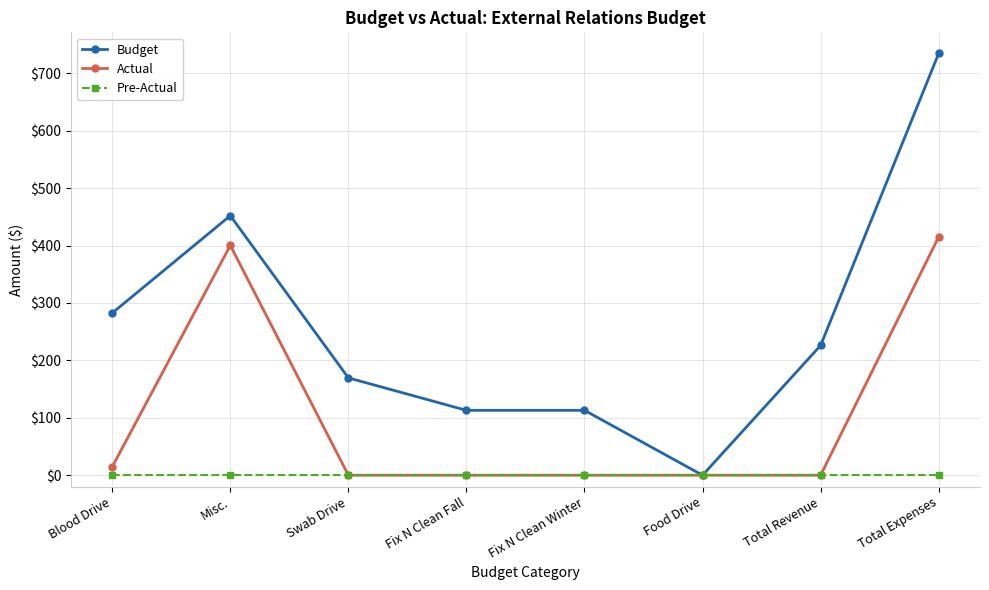

How many lines are shown in the chart?

3